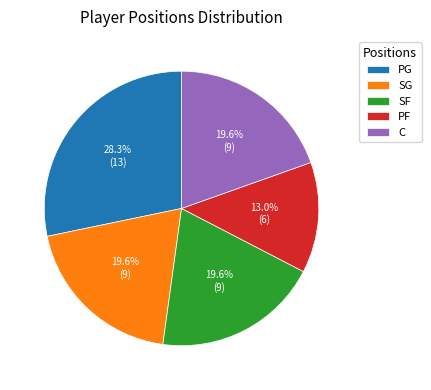

To the nearest percent, what is the difference between the C and PG slice percentages?

9%